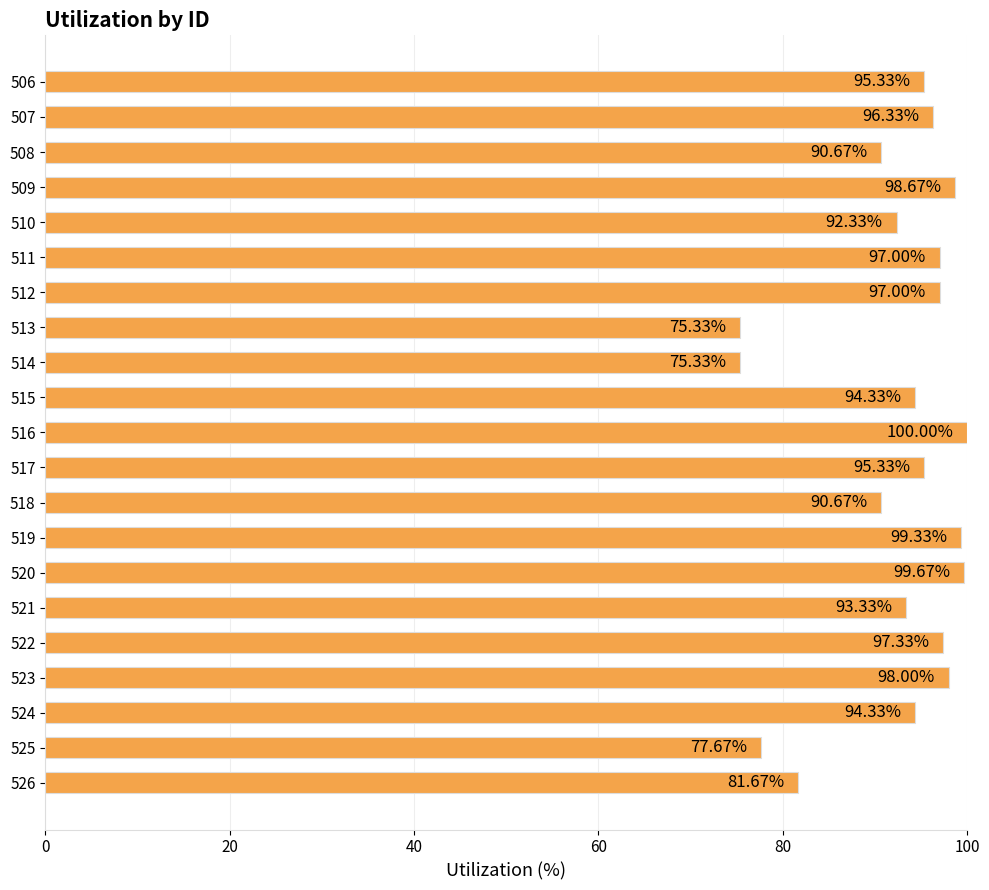

What is the difference between the maximum and second lowest values?

24.7